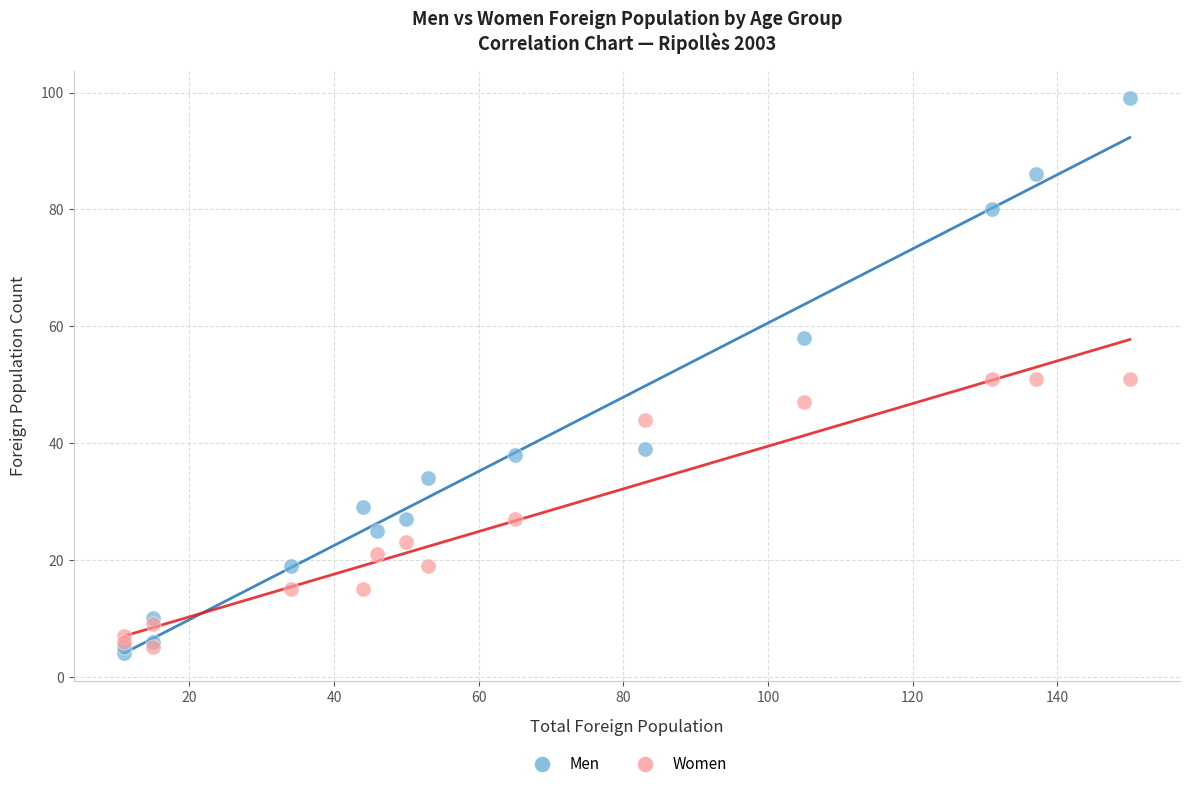

What are all the series names shown in the legend?

Men, Women